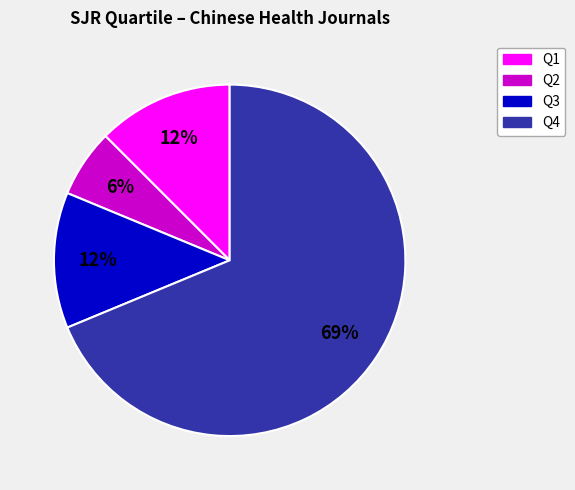

Is there a majority slice in this chart?

Yes